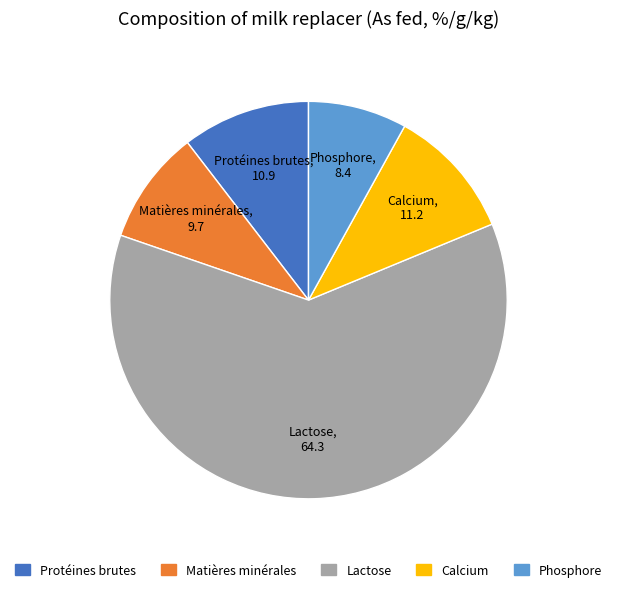

True or false: Phosphore accounts for 8% of the total.

True